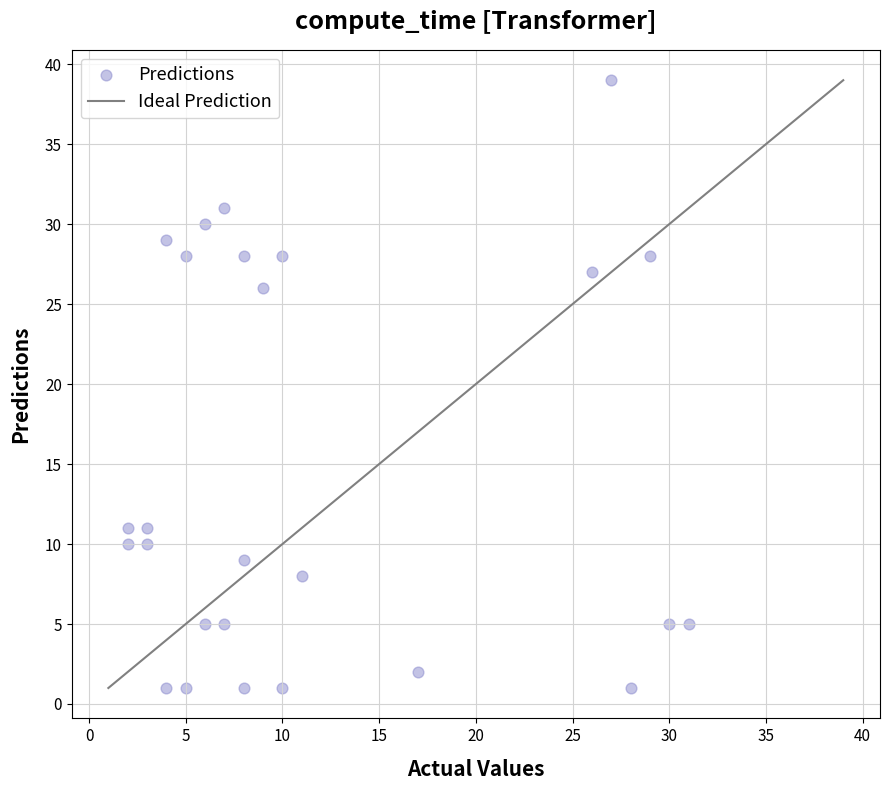

What is the range of Y values (max minus min)?

38